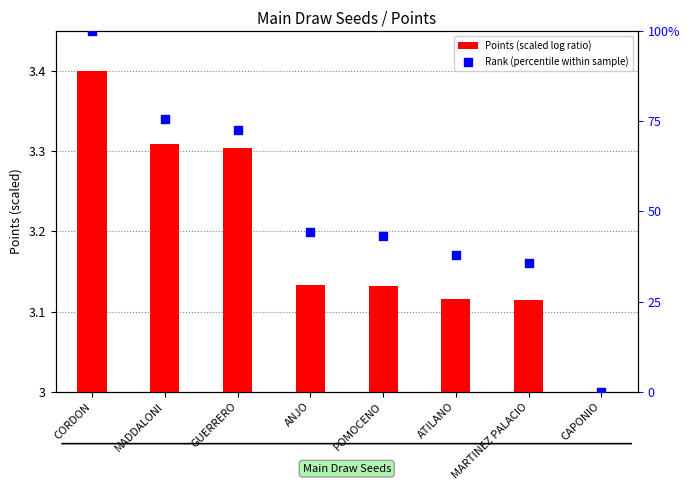

Which series contains the highest Y value?

Rank (percentile within sample)